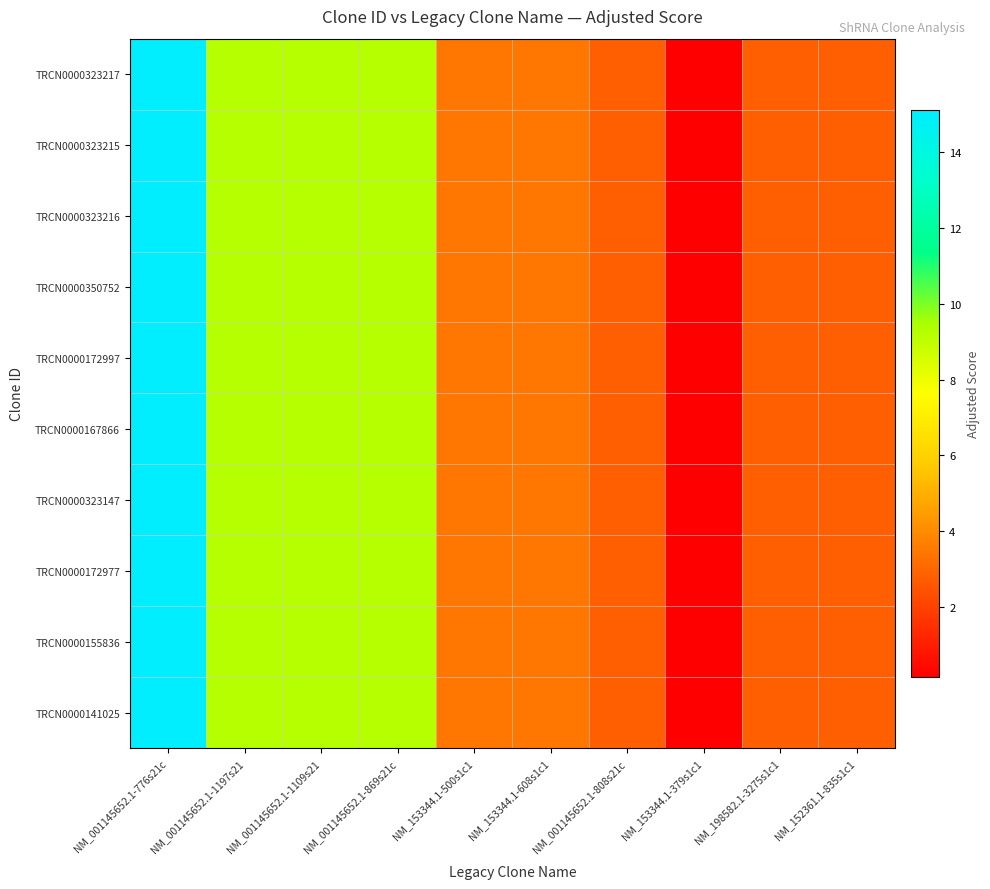

Reading left to right, what are all the values shown in this chart?

TRCN0000323217: NM_001145652.1-776s21c=15.1	NM_001145652.1-1197s21=9.2	NM_001145652.1-1109s21=9.2	NM_001145652.1-869s21c=9.2	NM_153344.1-500s1c1=3.5	NM_153344.1-608s1c1=3.5	NM_001145652.1-808s21c=2.8	NM_153344.1-379s1c1=0.2	NM_198582.1-3275s1c1=2.8	NM_152361.1-835s1c1=2.8
TRCN0000323215: NM_001145652.1-776s21c=15.1	NM_001145652.1-1197s21=9.2	NM_001145652.1-1109s21=9.2	NM_001145652.1-869s21c=9.2	NM_153344.1-500s1c1=3.5	NM_153344.1-608s1c1=3.5	NM_001145652.1-808s21c=2.8	NM_153344.1-379s1c1=0.2	NM_198582.1-3275s1c1=2.8	NM_152361.1-835s1c1=2.8
TRCN0000323216: NM_001145652.1-776s21c=15.1	NM_001145652.1-1197s21=9.2	NM_001145652.1-1109s21=9.2	NM_001145652.1-869s21c=9.2	NM_153344.1-500s1c1=3.5	NM_153344.1-608s1c1=3.5	NM_001145652.1-808s21c=2.8	NM_153344.1-379s1c1=0.2	NM_198582.1-3275s1c1=2.8	NM_152361.1-835s1c1=2.8
TRCN0000350752: NM_001145652.1-776s21c=15.1	NM_001145652.1-1197s21=9.2	NM_001145652.1-1109s21=9.2	NM_001145652.1-869s21c=9.2	NM_153344.1-500s1c1=3.5	NM_153344.1-608s1c1=3.5	NM_001145652.1-808s21c=2.8	NM_153344.1-379s1c1=0.2	NM_198582.1-3275s1c1=2.8	NM_152361.1-835s1c1=2.8
TRCN0000172997: NM_001145652.1-776s21c=15.1	NM_001145652.1-1197s21=9.2	NM_001145652.1-1109s21=9.2	NM_001145652.1-869s21c=9.2	NM_153344.1-500s1c1=3.5	NM_153344.1-608s1c1=3.5	NM_001145652.1-808s21c=2.8	NM_153344.1-379s1c1=0.2	NM_198582.1-3275s1c1=2.8	NM_152361.1-835s1c1=2.8
TRCN0000167866: NM_001145652.1-776s21c=15.1	NM_001145652.1-1197s21=9.2	NM_001145652.1-1109s21=9.2	NM_001145652.1-869s21c=9.2	NM_153344.1-500s1c1=3.5	NM_153344.1-608s1c1=3.5	NM_001145652.1-808s21c=2.8	NM_153344.1-379s1c1=0.2	NM_198582.1-3275s1c1=2.8	NM_152361.1-835s1c1=2.8
TRCN0000323147: NM_001145652.1-776s21c=15.1	NM_001145652.1-1197s21=9.2	NM_001145652.1-1109s21=9.2	NM_001145652.1-869s21c=9.2	NM_153344.1-500s1c1=3.5	NM_153344.1-608s1c1=3.5	NM_001145652.1-808s21c=2.8	NM_153344.1-379s1c1=0.2	NM_198582.1-3275s1c1=2.8	NM_152361.1-835s1c1=2.8
TRCN0000172977: NM_001145652.1-776s21c=15.1	NM_001145652.1-1197s21=9.2	NM_001145652.1-1109s21=9.2	NM_001145652.1-869s21c=9.2	NM_153344.1-500s1c1=3.5	NM_153344.1-608s1c1=3.5	NM_001145652.1-808s21c=2.8	NM_153344.1-379s1c1=0.2	NM_198582.1-3275s1c1=2.8	NM_152361.1-835s1c1=2.8
TRCN0000155836: NM_001145652.1-776s21c=15.1	NM_001145652.1-1197s21=9.2	NM_001145652.1-1109s21=9.2	NM_001145652.1-869s21c=9.2	NM_153344.1-500s1c1=3.5	NM_153344.1-608s1c1=3.5	NM_001145652.1-808s21c=2.8	NM_153344.1-379s1c1=0.2	NM_198582.1-3275s1c1=2.8	NM_152361.1-835s1c1=2.8
TRCN0000141025: NM_001145652.1-776s21c=15.1	NM_001145652.1-1197s21=9.2	NM_001145652.1-1109s21=9.2	NM_001145652.1-869s21c=9.2	NM_153344.1-500s1c1=3.5	NM_153344.1-608s1c1=3.5	NM_001145652.1-808s21c=2.8	NM_153344.1-379s1c1=0.2	NM_198582.1-3275s1c1=2.8	NM_152361.1-835s1c1=2.8